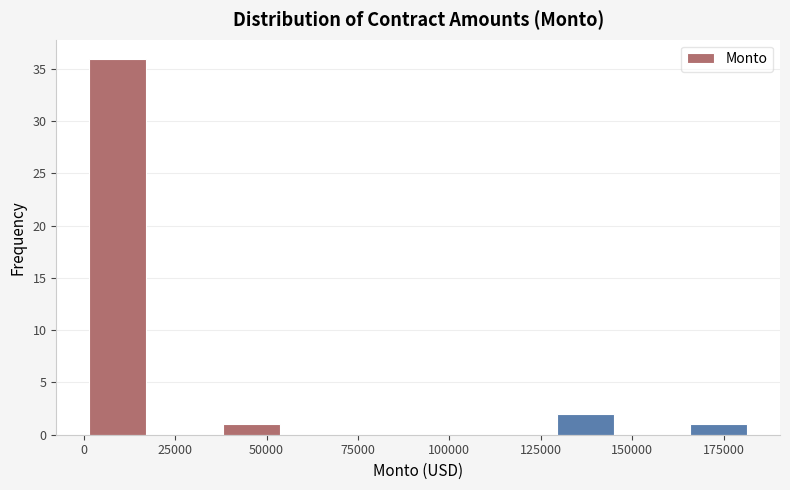

Around what value on the x-axis is the tallest bar? Give the approximate position of its centre, as read against the axis.

10000